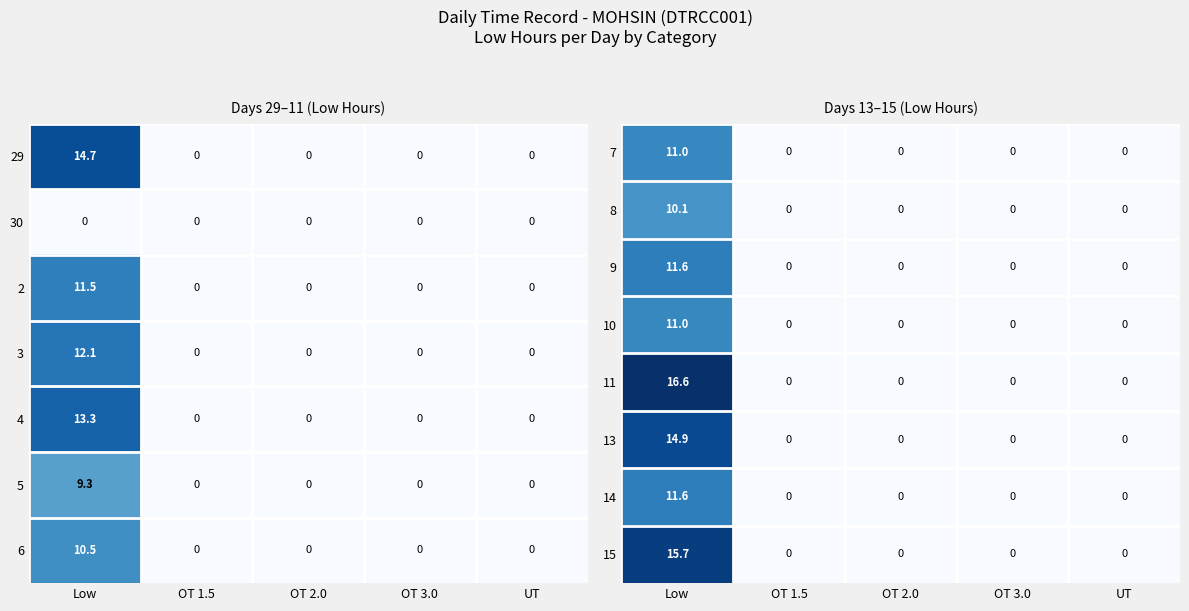

The value of 13 at OT 3.0 is 0.0. True or false?

True